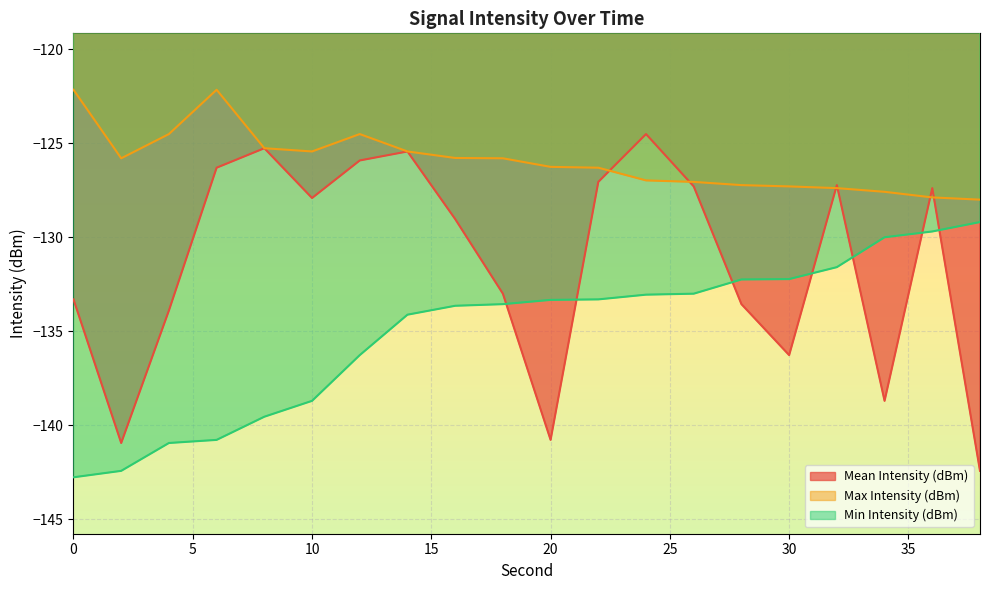

Which series has the widest spread of values?

Mean Intensity (dBm)